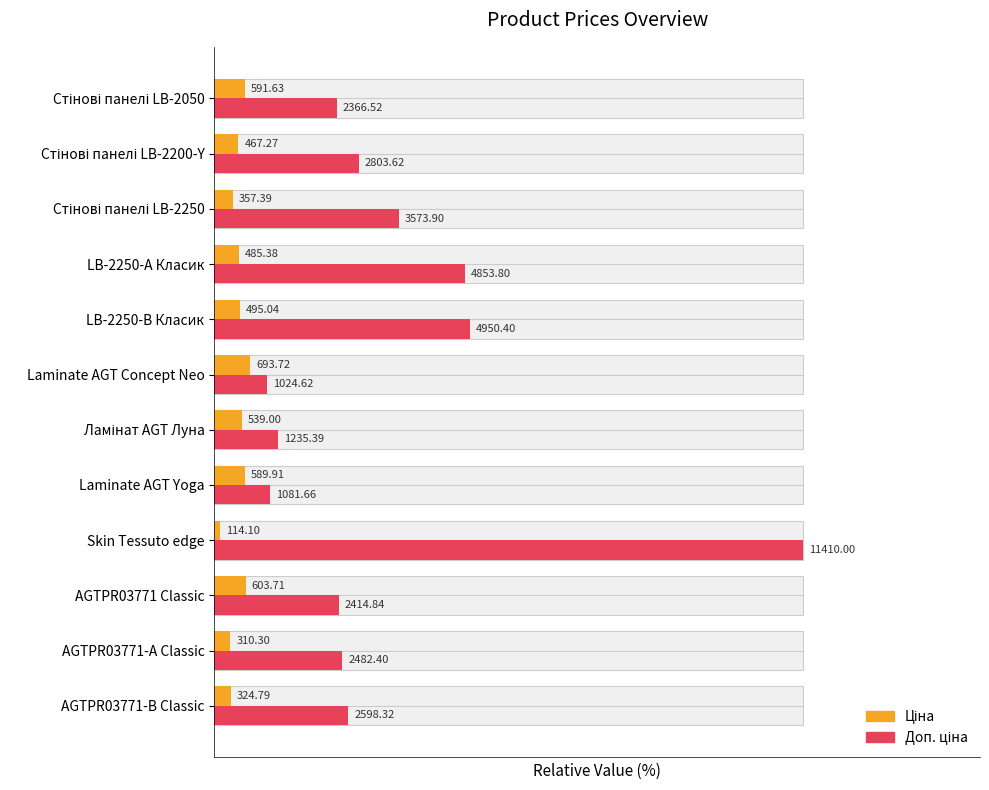

Where is Ціна nearest to the value 3?

9